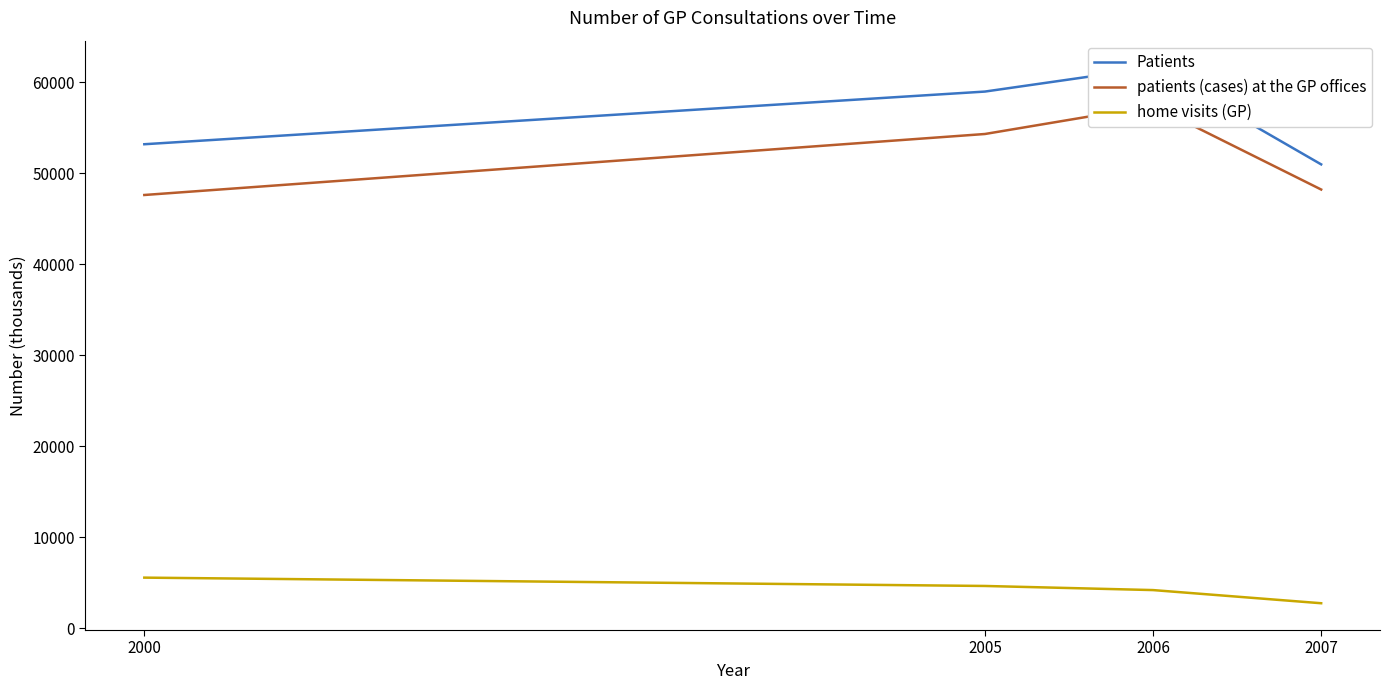

At 2007, list the series in order from smallest to largest.

home visits (GP), patients (cases) at the GP offices, Patients